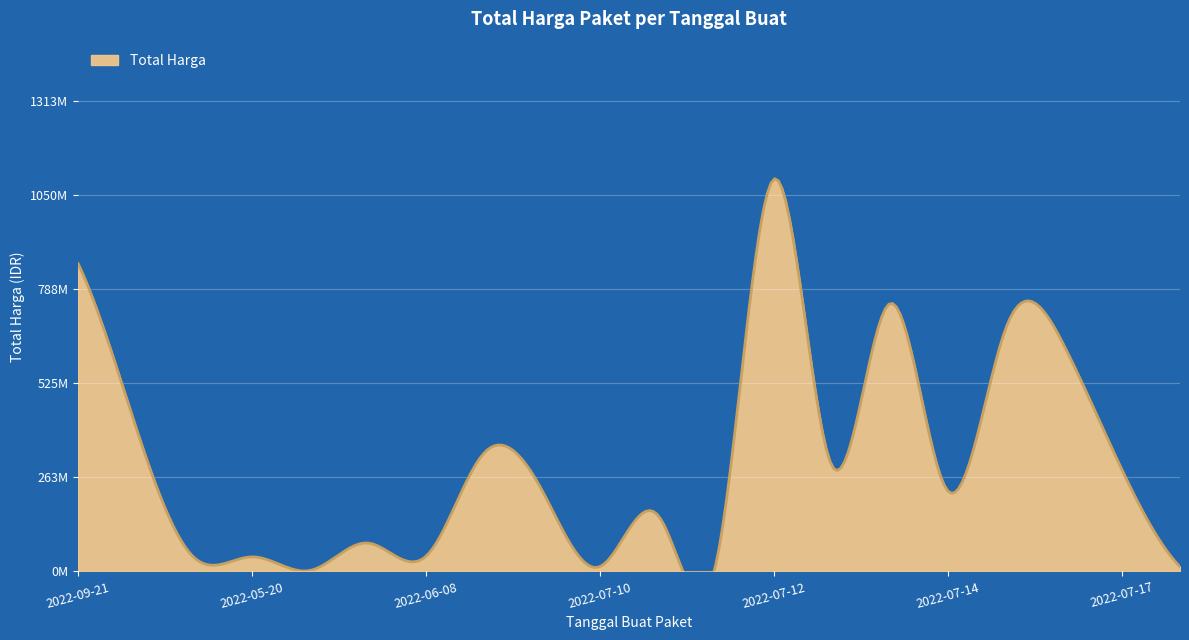

Is it true that the value at 2022-05-20 is 40550000?

True